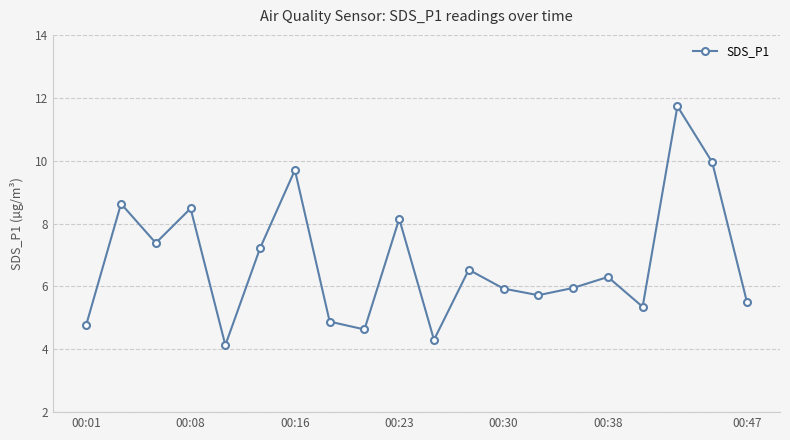

What is the sum of all values?

135.2